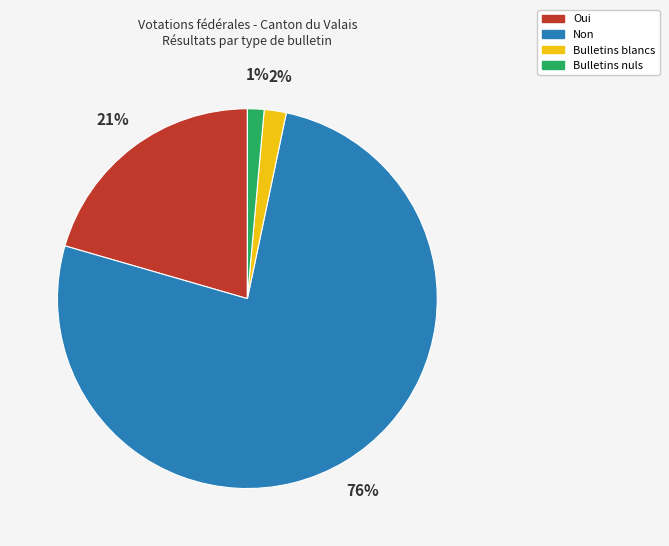

Which category has the biggest portion of the pie?

Non